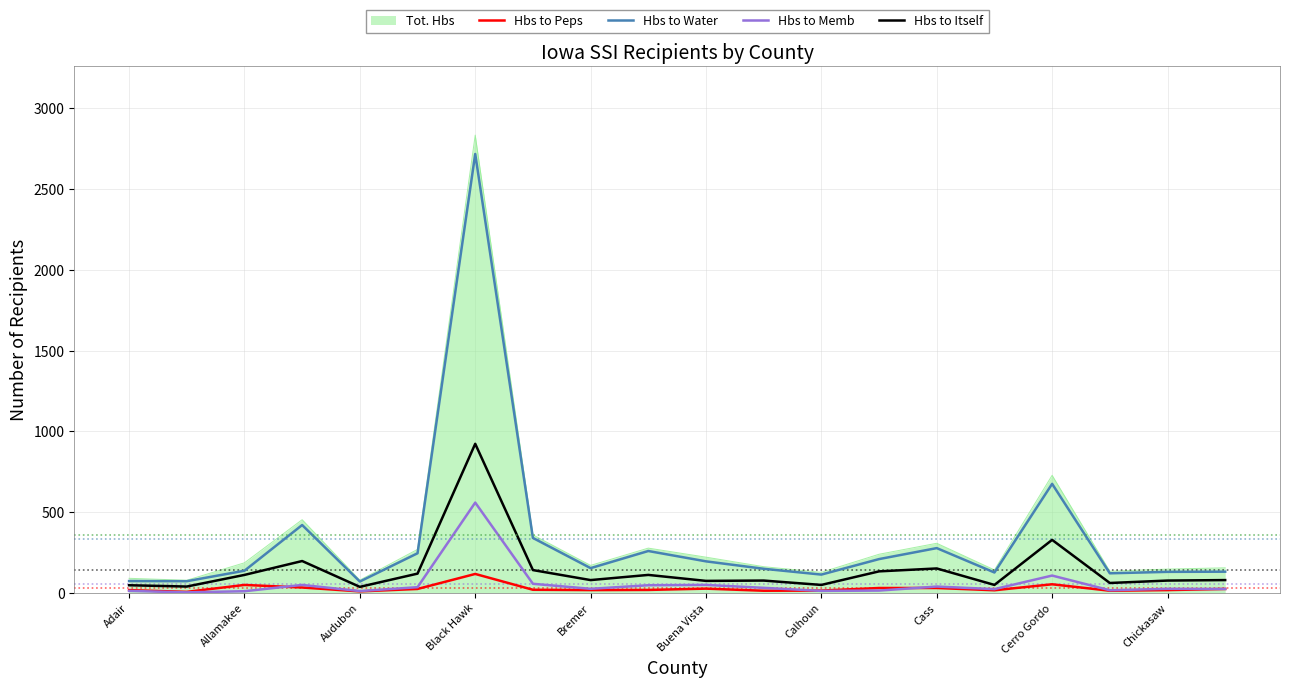

True or false: Tot. Hbs and Hbs to Peps cross at least once.

False